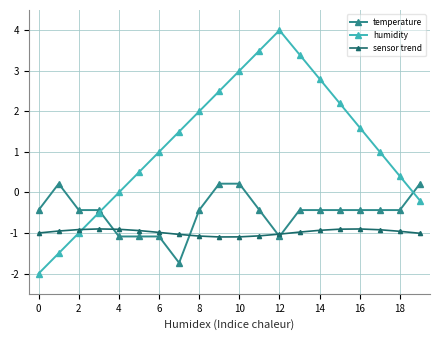

Which series has the largest total across all categories?

humidity